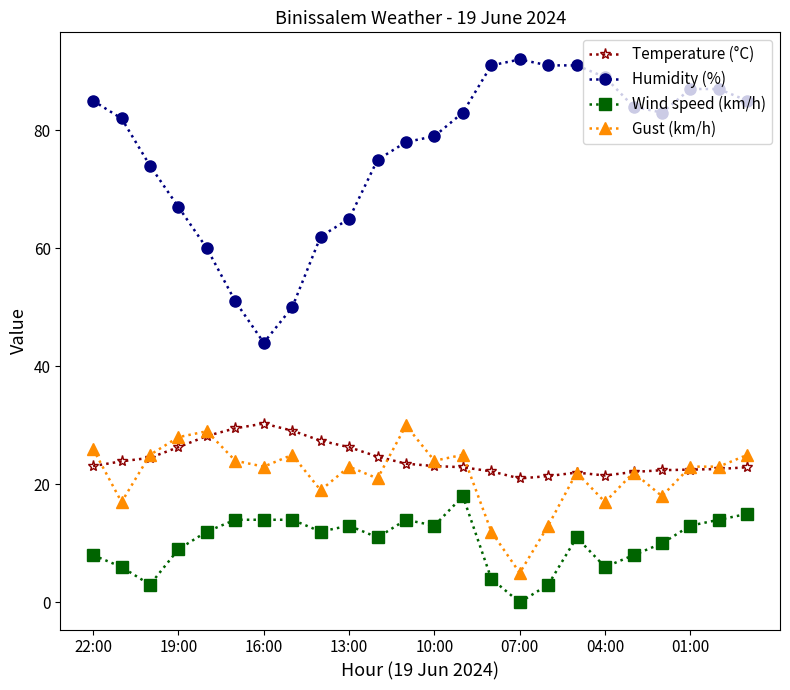

What is the maximum value shown in the chart?

92.0